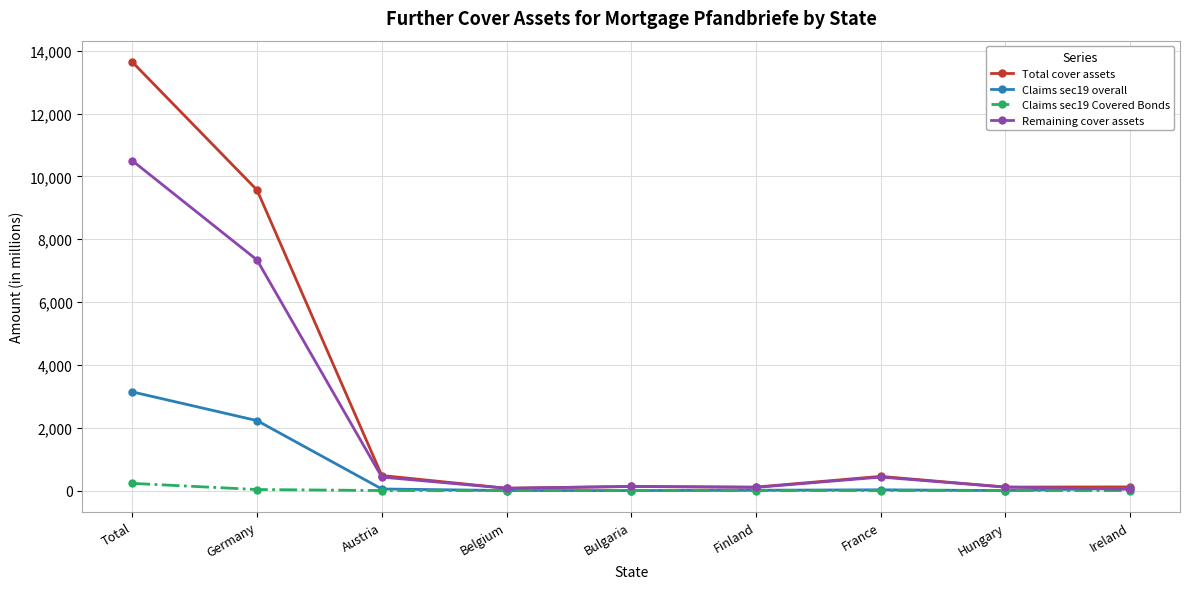

The Total cover assets series shows 6537.2 at Total. True or false?

False